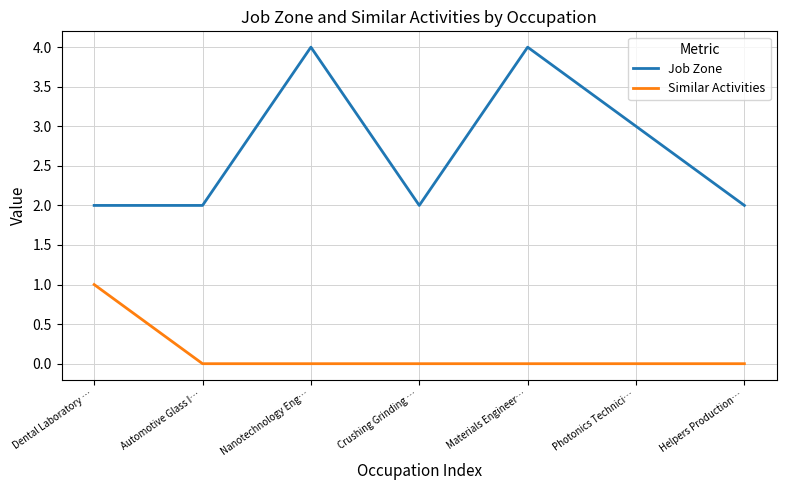

Is it true that Similar Activities equals 1 at Nanotechnology Eng…?

False